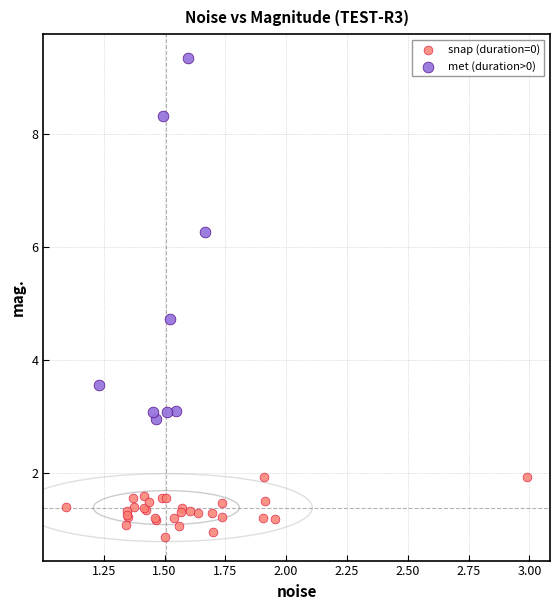

Which series contains the lowest Y value?

snap (duration=0)